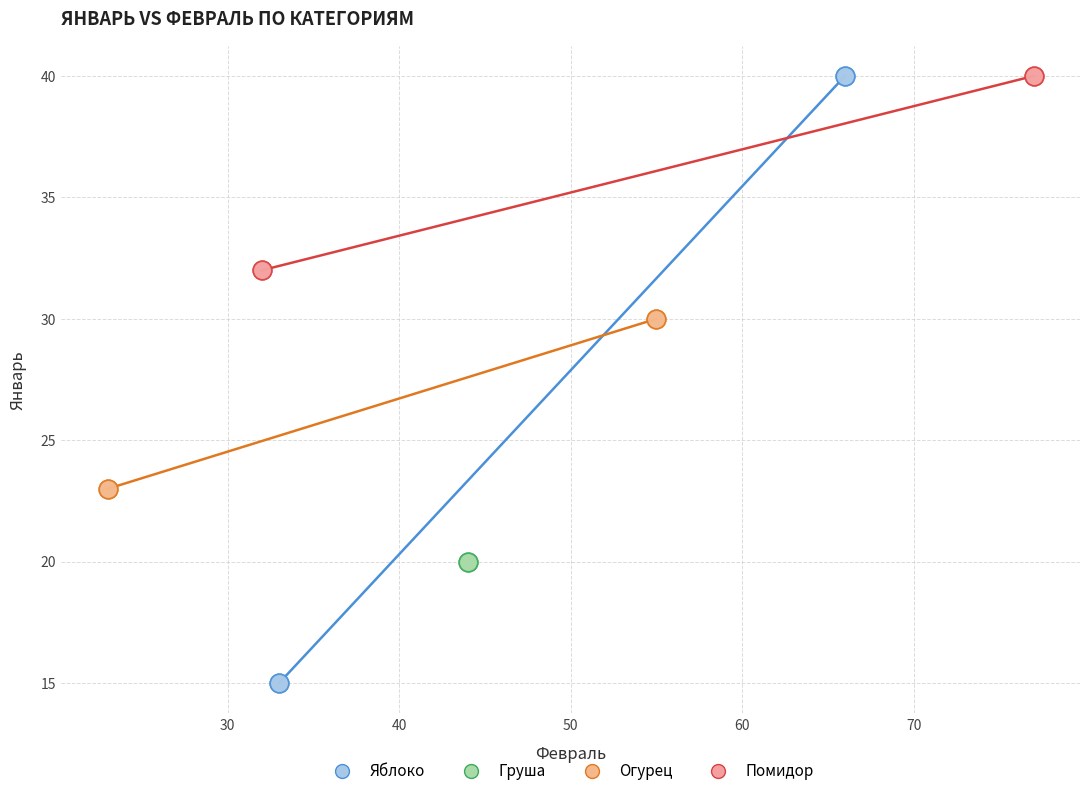

What are all the series names shown in the legend?

Яблоко, Груша, Огурец, Помидор